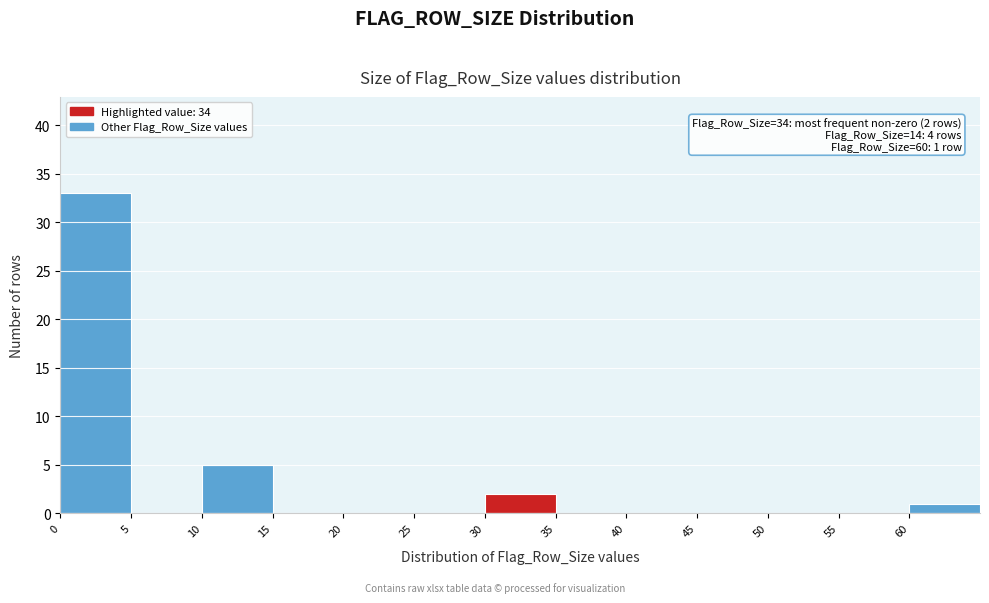

Which range on the x-axis has the tallest bar?

0 to 5